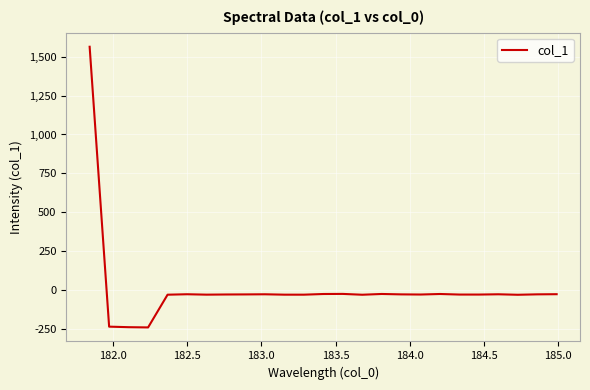

What is the smallest value displayed?

-241.4